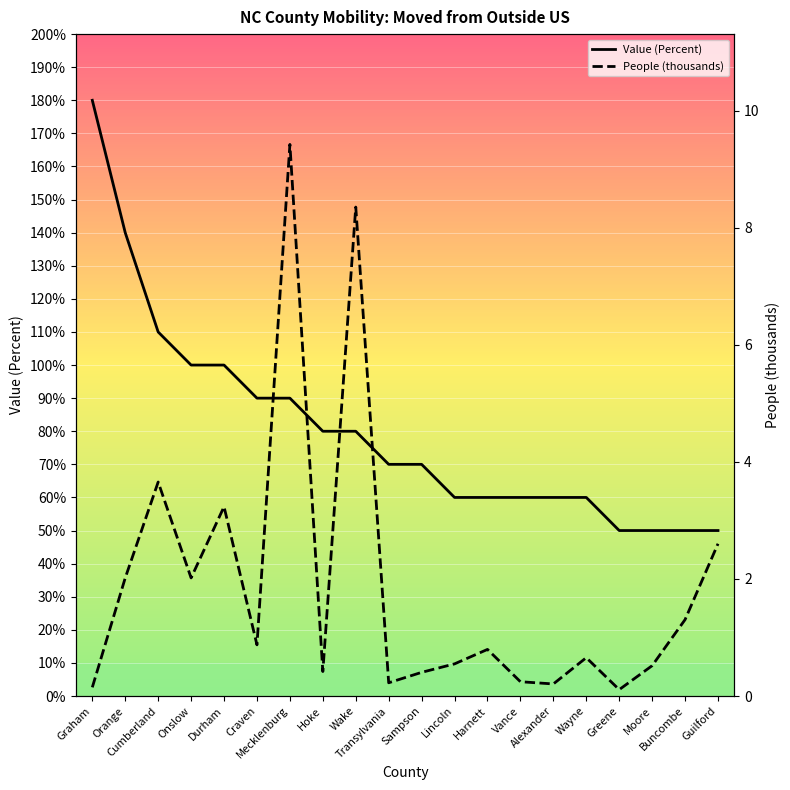

How many times do People (thousands) and Value (Percent) cross each other?

11